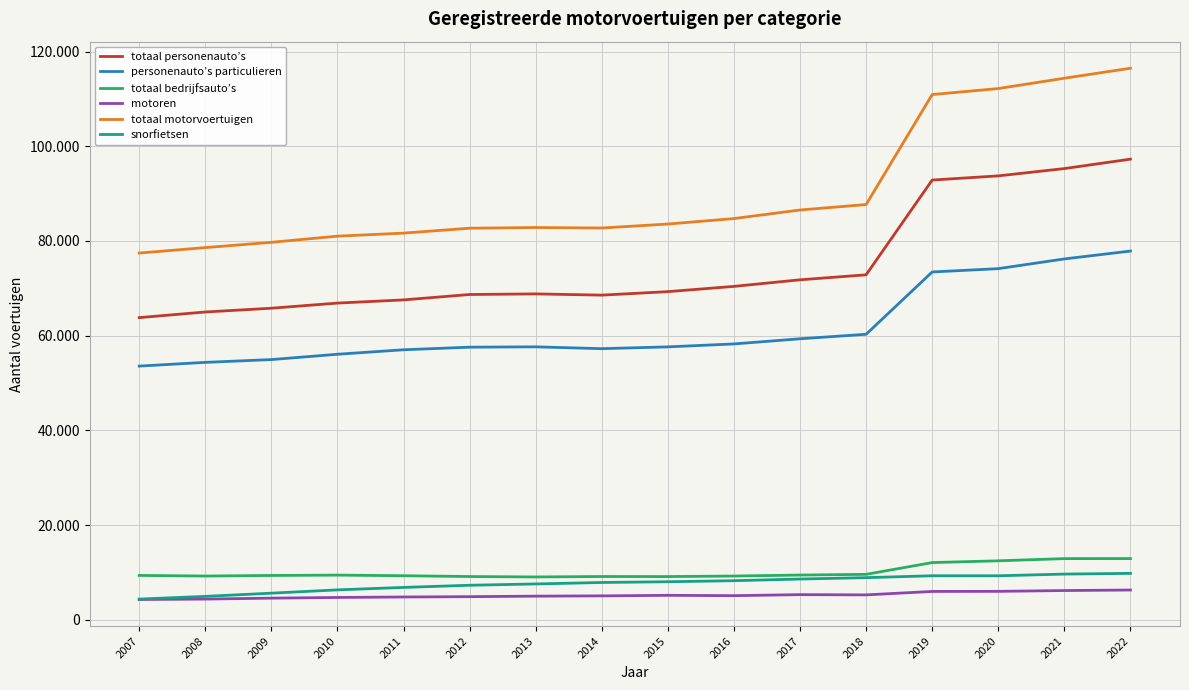

What is the difference between the second highest and second lowest values in the totaal bedrijfsauto’s series?

3794